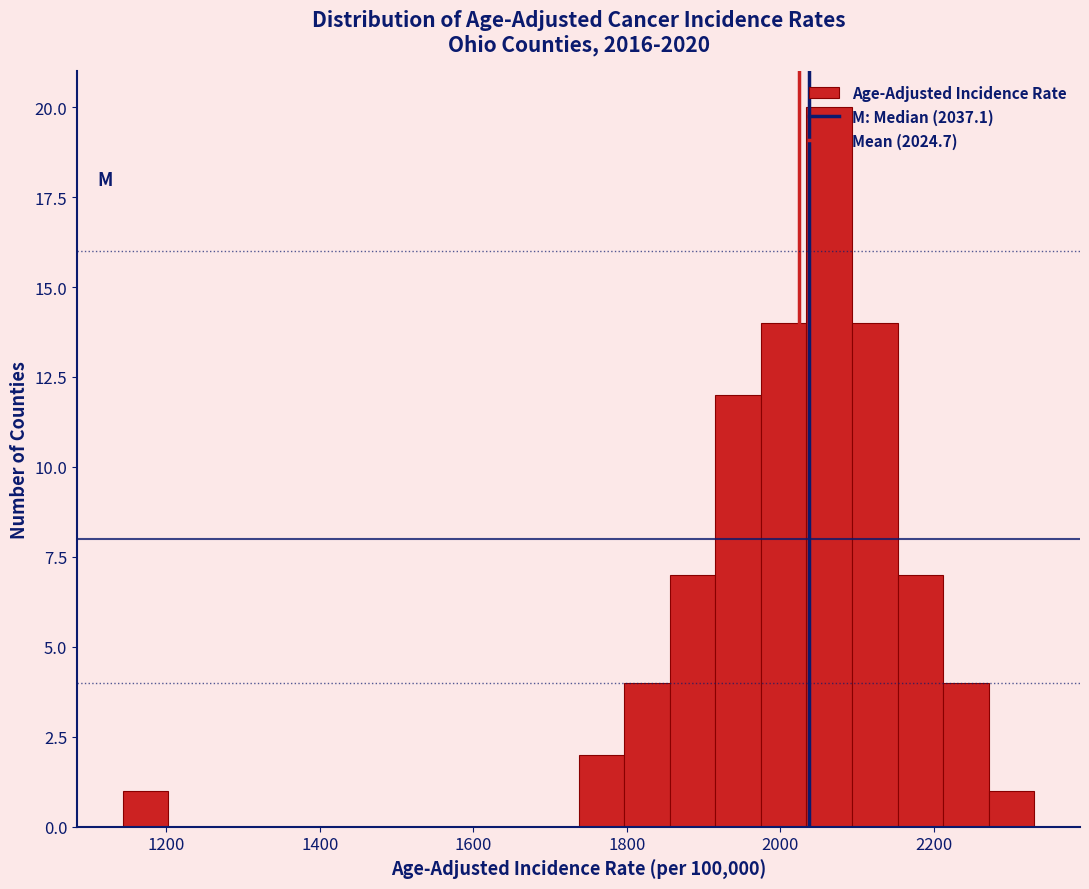

Read against the x-axis, roughly where is the centre of the tallest bar?

2060